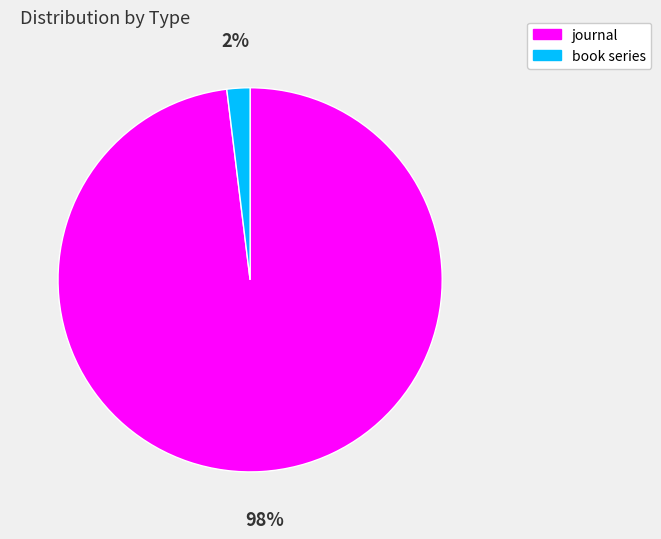

Is it true that book series is 2% of the pie?

True